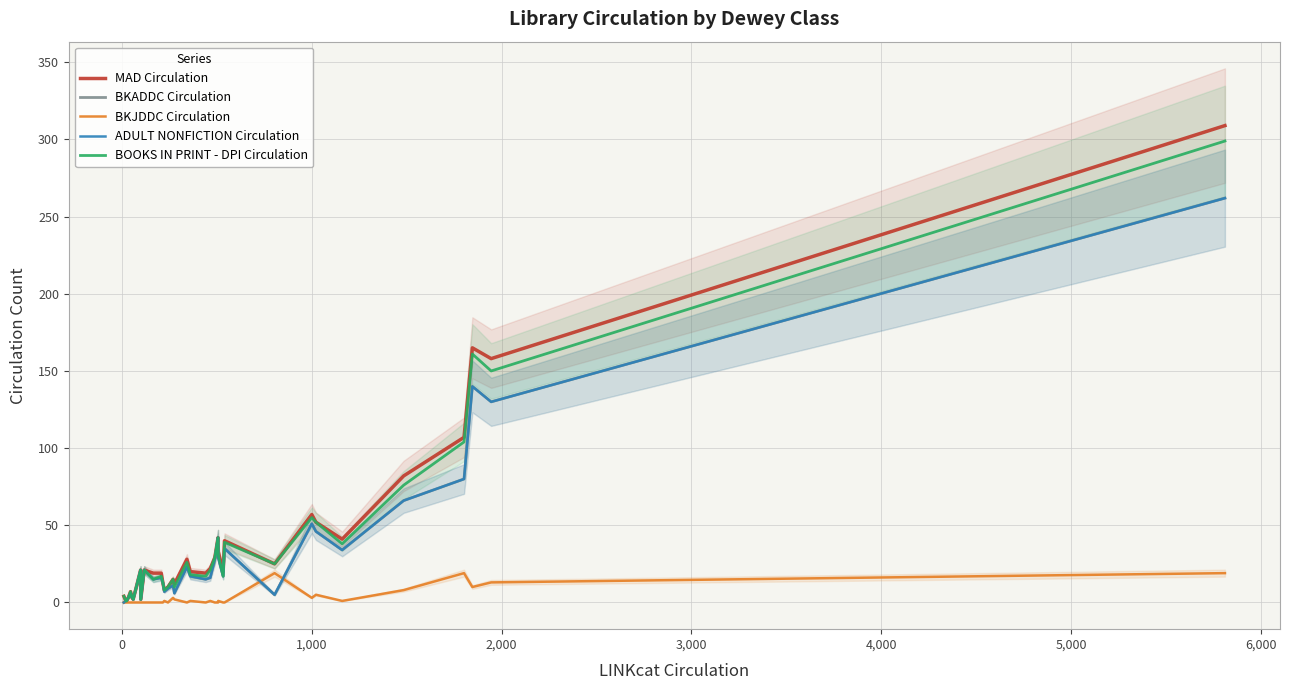

How many lines are shown in the chart?

5